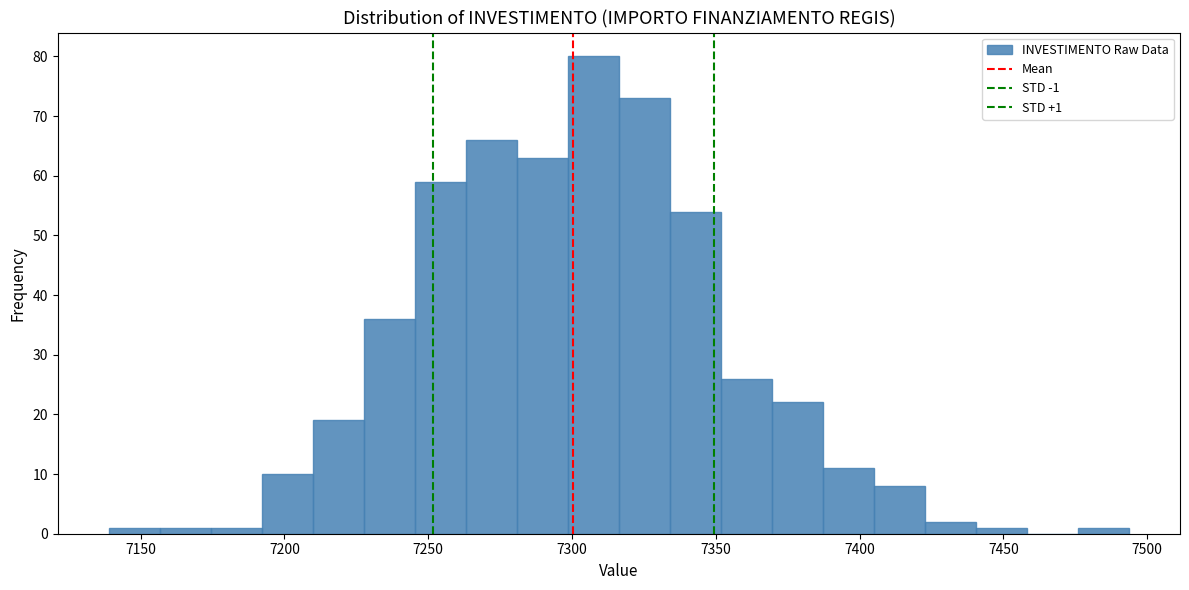

Around what value on the x-axis is the tallest bar? Give the approximate position of its centre, as read against the axis.

7305